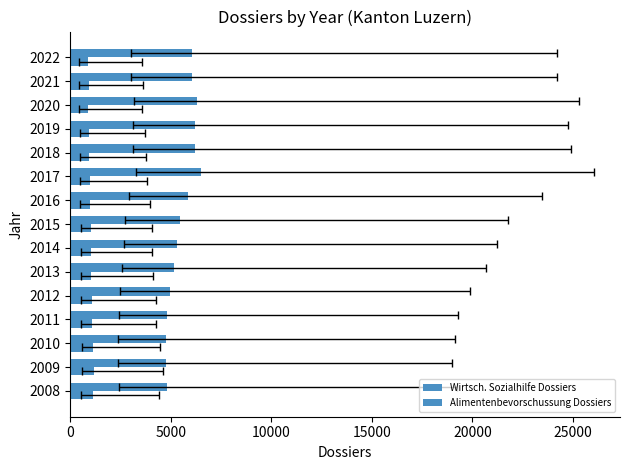

Does the chart contain stacked bars?

No